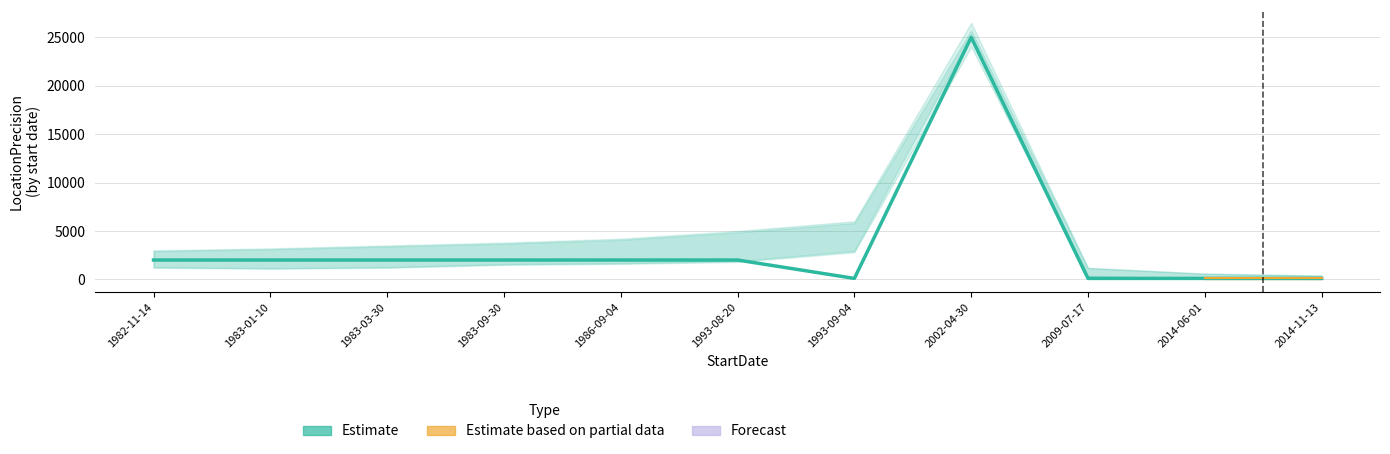

Which has a higher value, 1993-09-04 or 1986-09-04?

1986-09-04